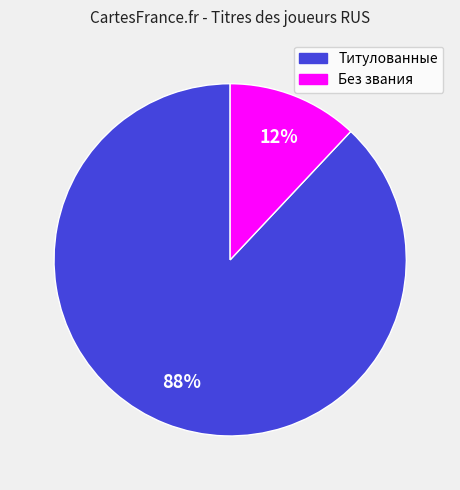

The Титулованные slice represents 81% of the pie. True or false?

False